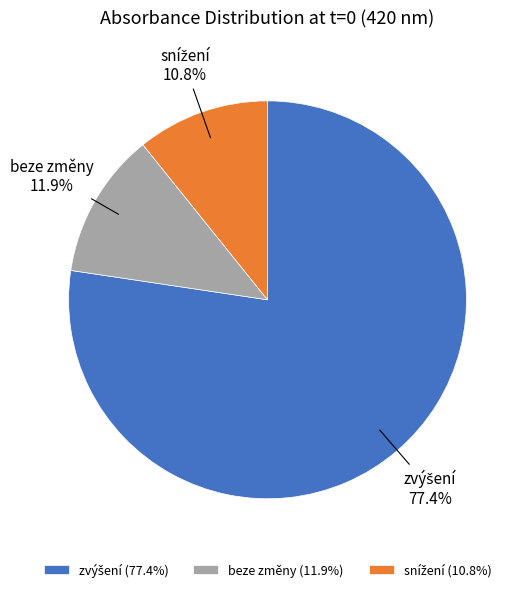

How much of the chart is everything except beze změny?

88.1%